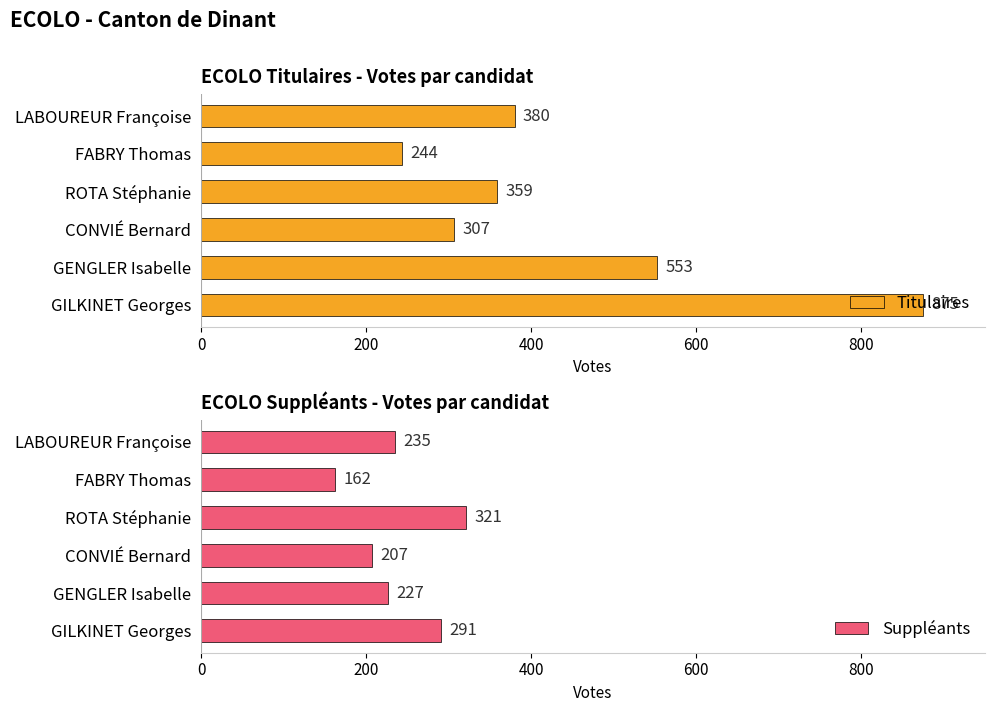

True or false: Titulaires has a value of 307 at CONVIÉ Bernard.

True